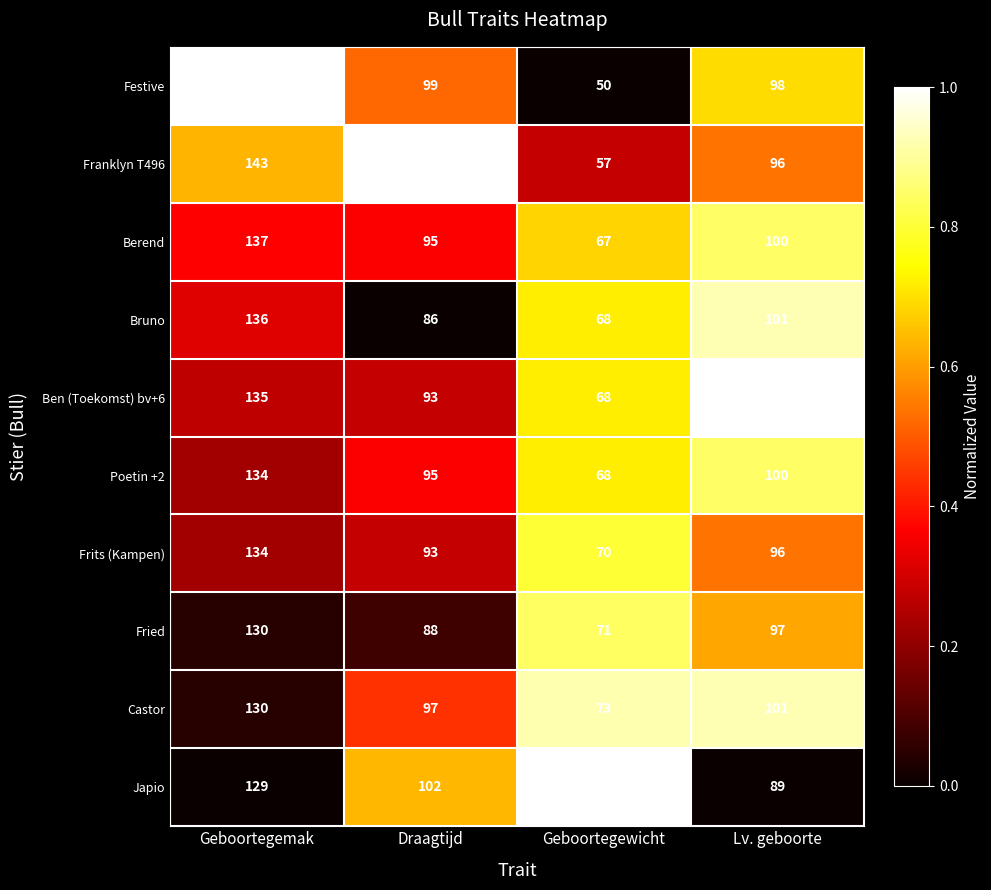

Which category has the highest value in the Ben (Toekomst) bv+6 series?

Geboortegemak